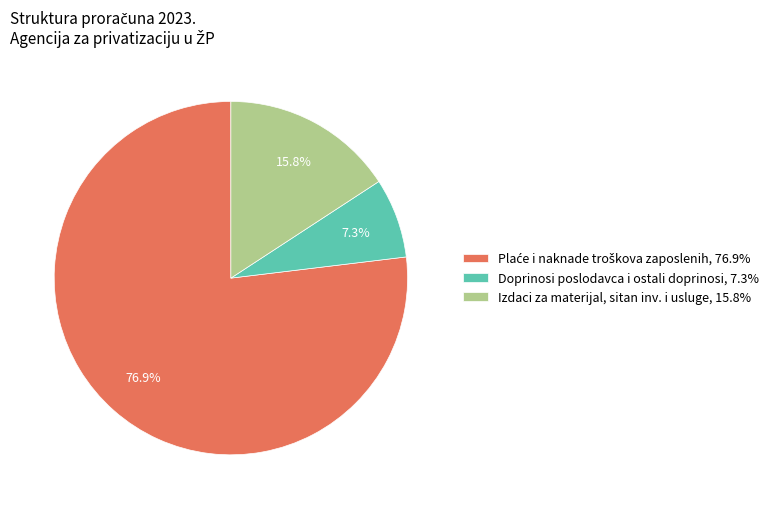

What percentage is NOT represented by Izdaci za materijal, sitan inv. i usluge, 15.8%?

84.2%